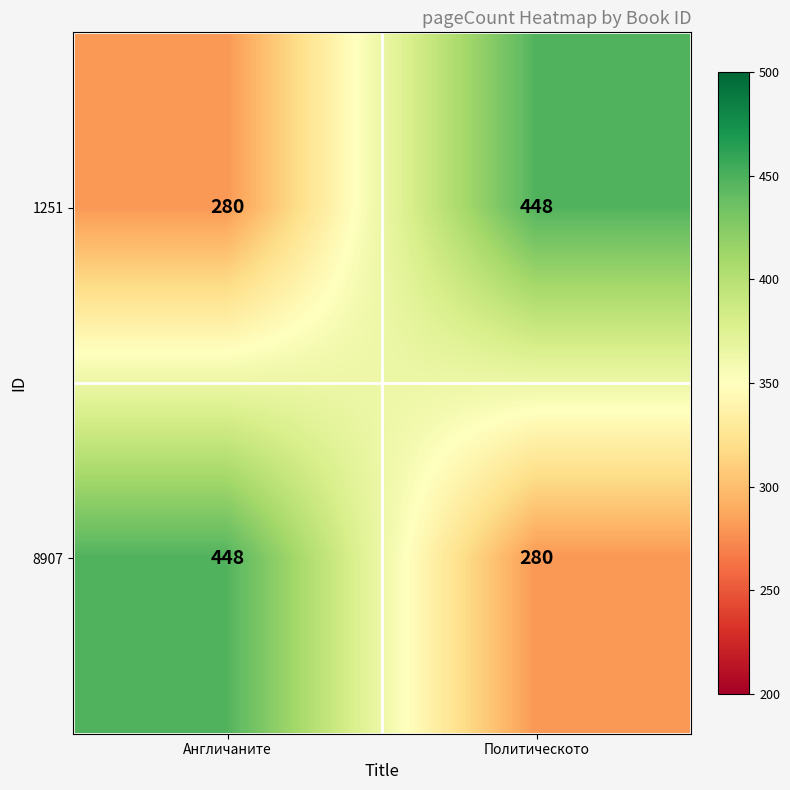

Reading right to left, list all the values displayed in this chart.

1251: Политическото=448	Англичаните=280
8907: Политическото=280	Англичаните=448